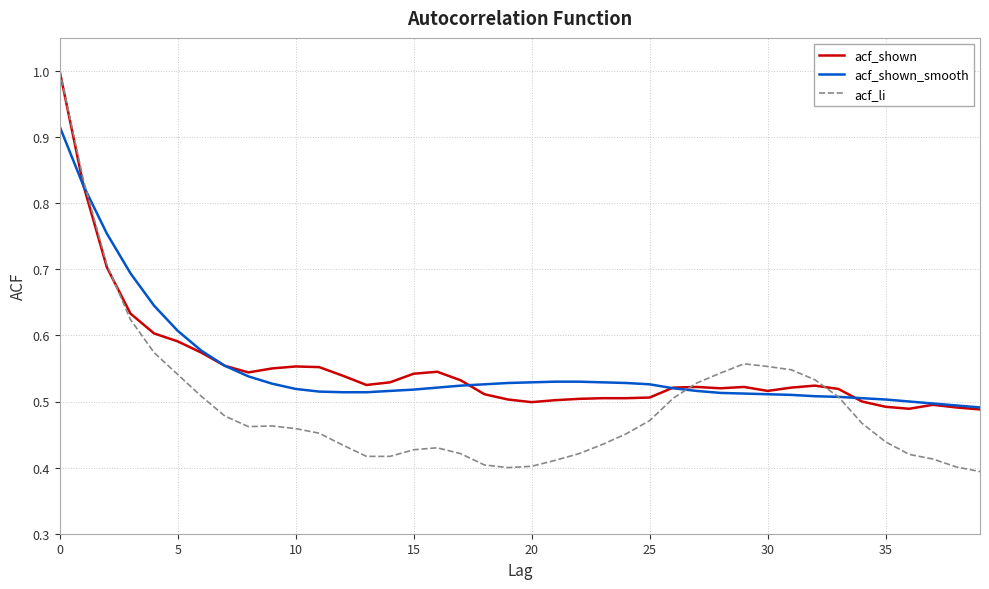

Which series has the widest spread of values?

acf_li